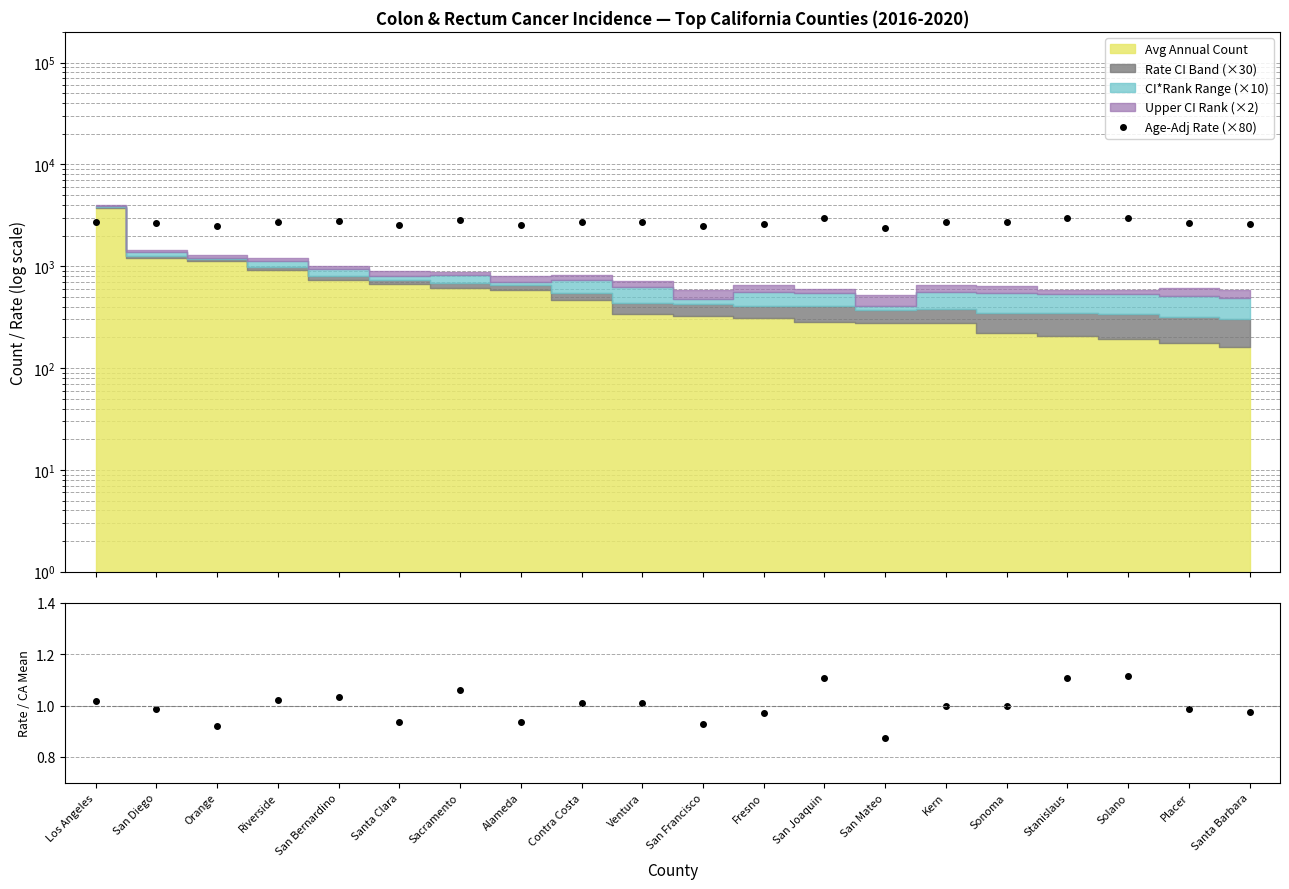

What is the sum of the Age-Adj Rate (×80) values at San Joaquin and San Francisco?

5472.0